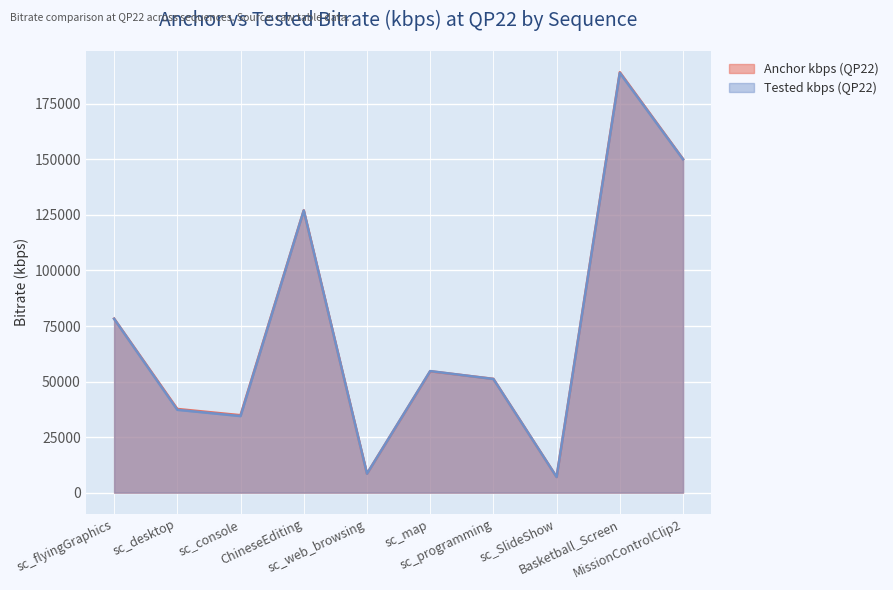

How many intersections are there between Tested kbps (QP22) and Anchor kbps (QP22)?

2